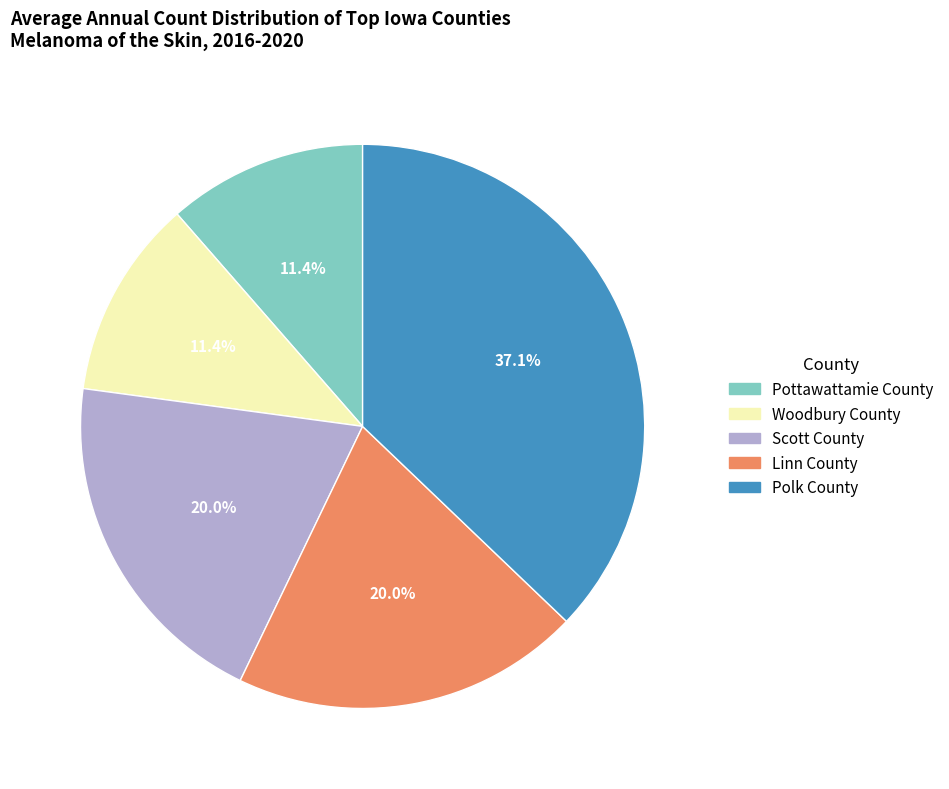

Which category has the biggest portion of the pie?

Polk County